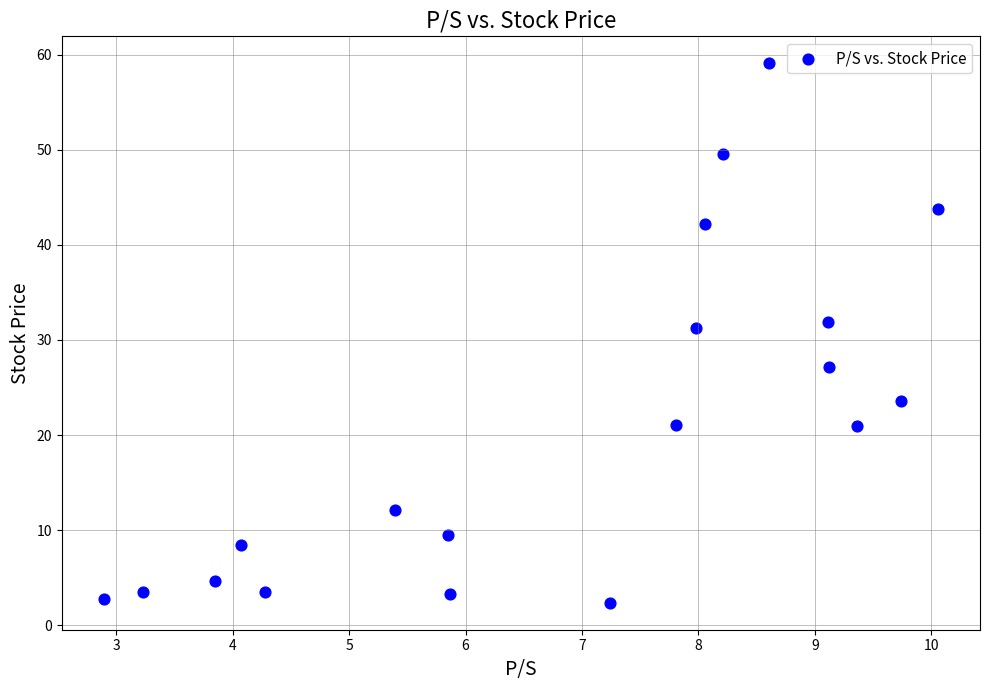

What Y value in the scatter plot is closest to 30?

31.2